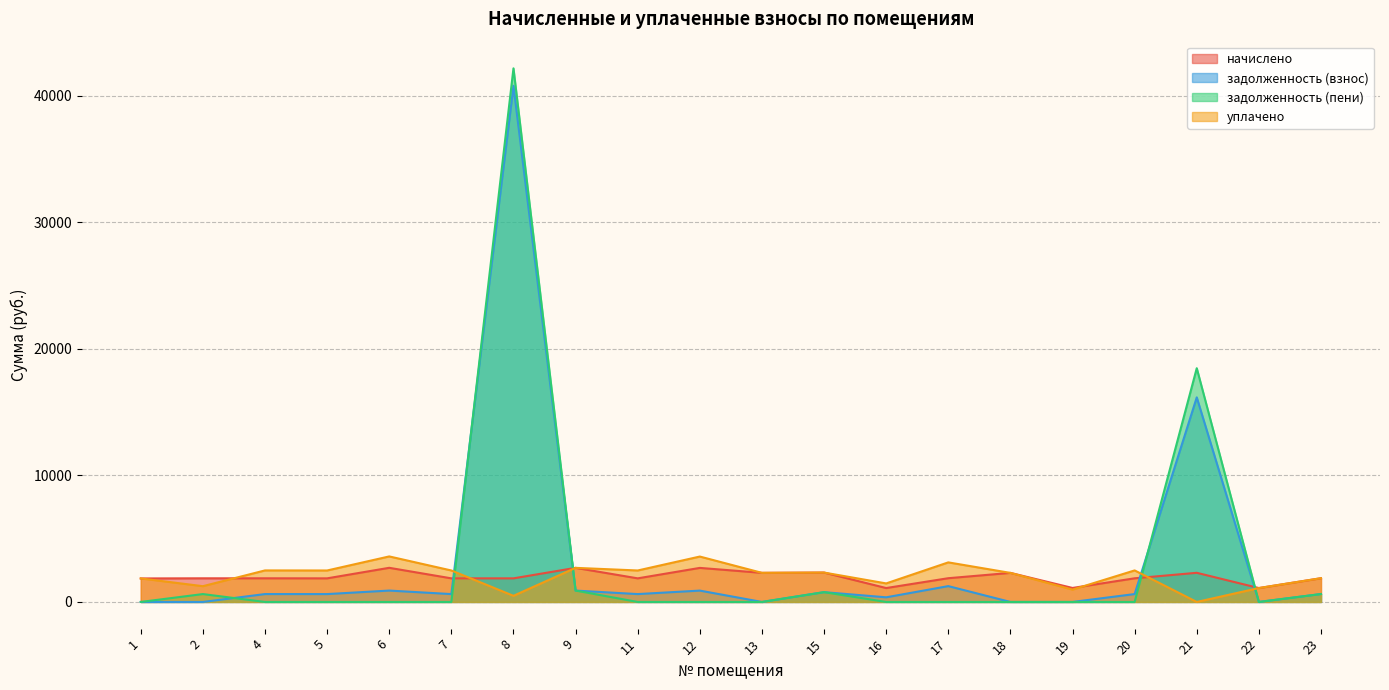

How many categories are shown in the chart?

20